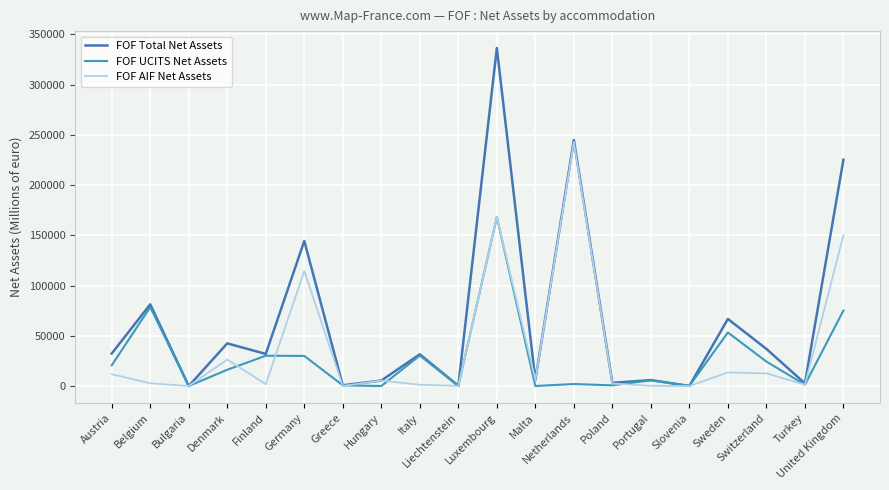

Is the value of FOF AIF Net Assets at Switzerland greater than the value of FOF UCITS Net Assets at Denmark?

No